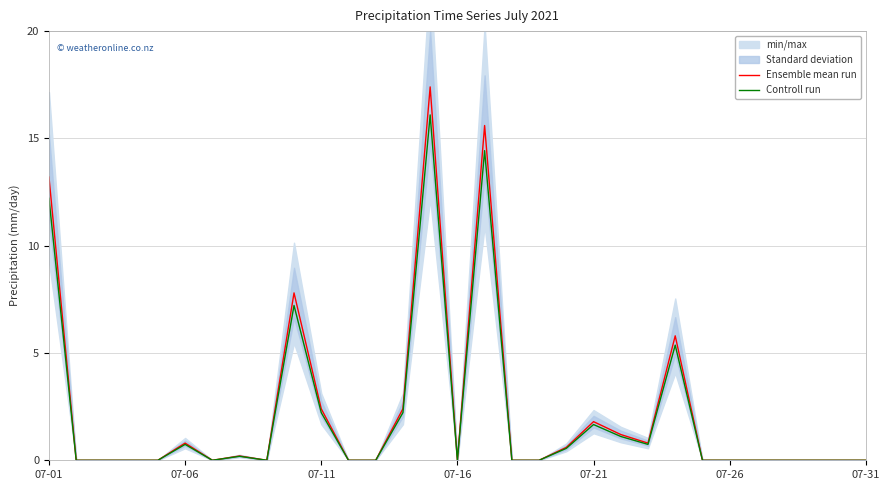

Is it true that Controll run equals 0.0 at 27?

True